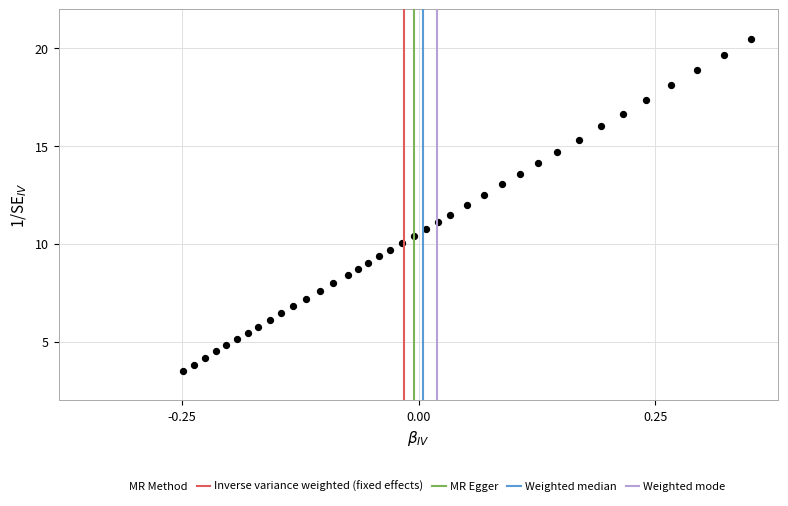

What is the range of X values (max minus min)?

0.6